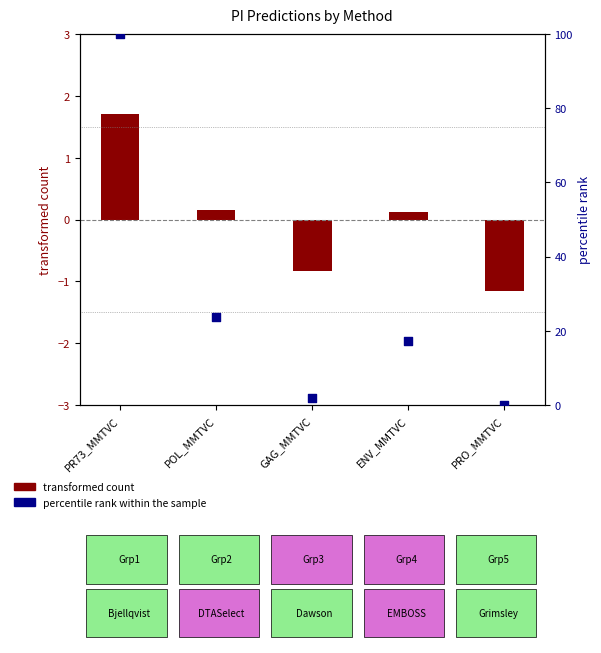

Between GAG_MMTVC and PRO_MMTVC, which is larger?

GAG_MMTVC